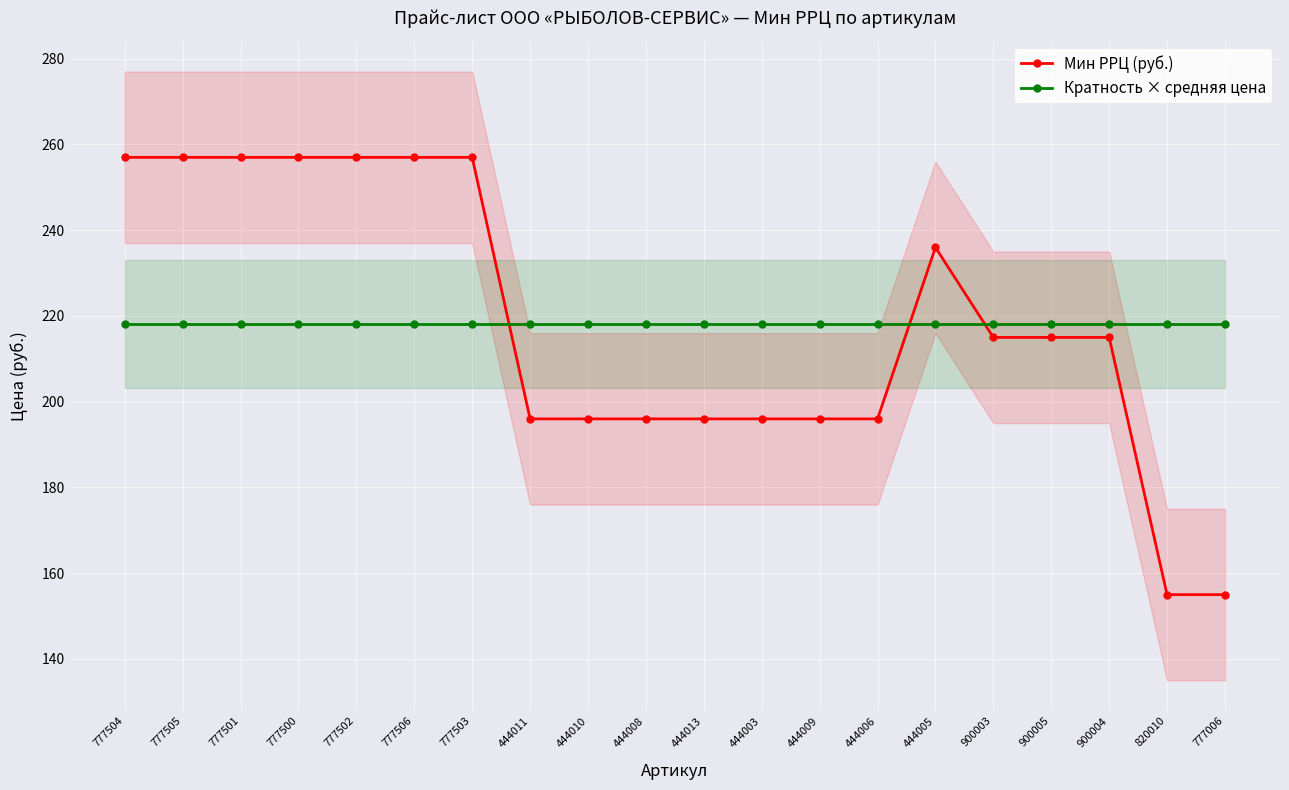

Where is Мин РРЦ (руб.) nearest to the value 206?

900003